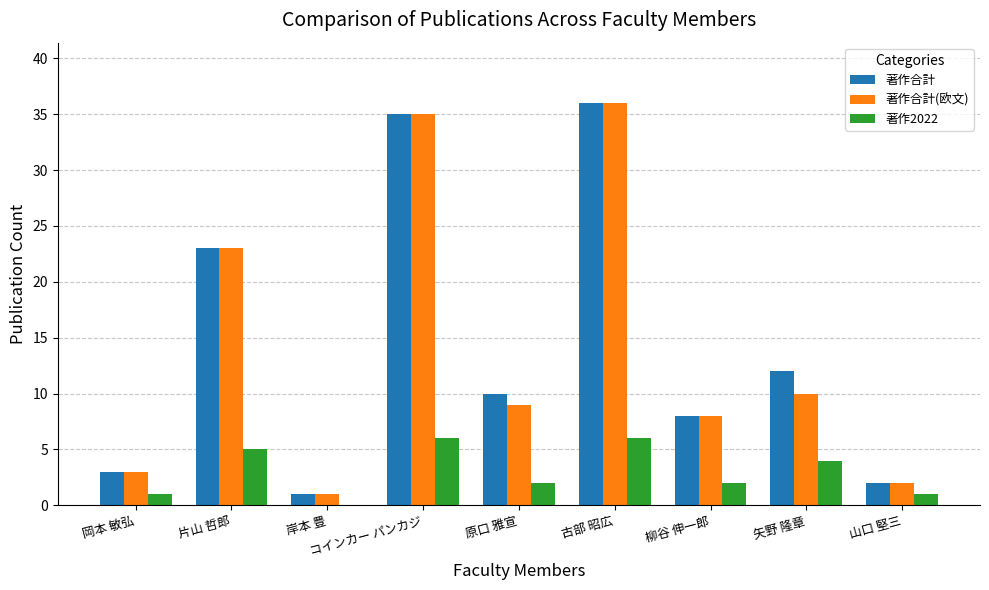

What is the total value across all series at 原口 雅宣?

21